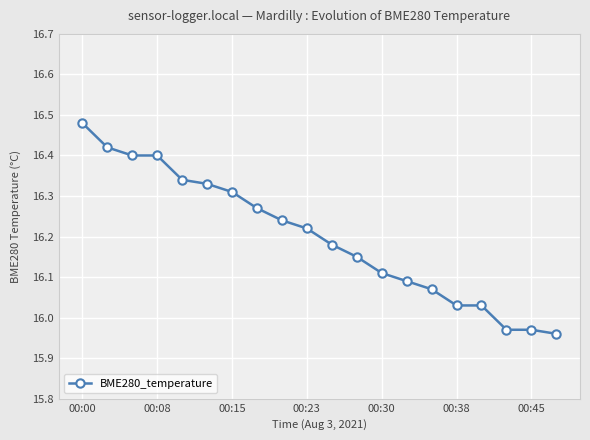

How many data points are less than 16?

3